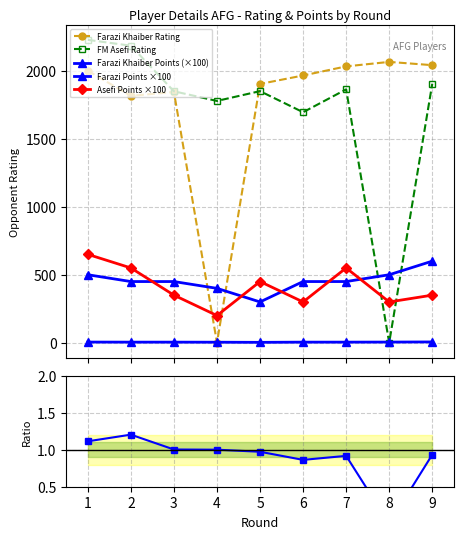

Which category has the highest value in the Farazi Khaiber Rating series?

8